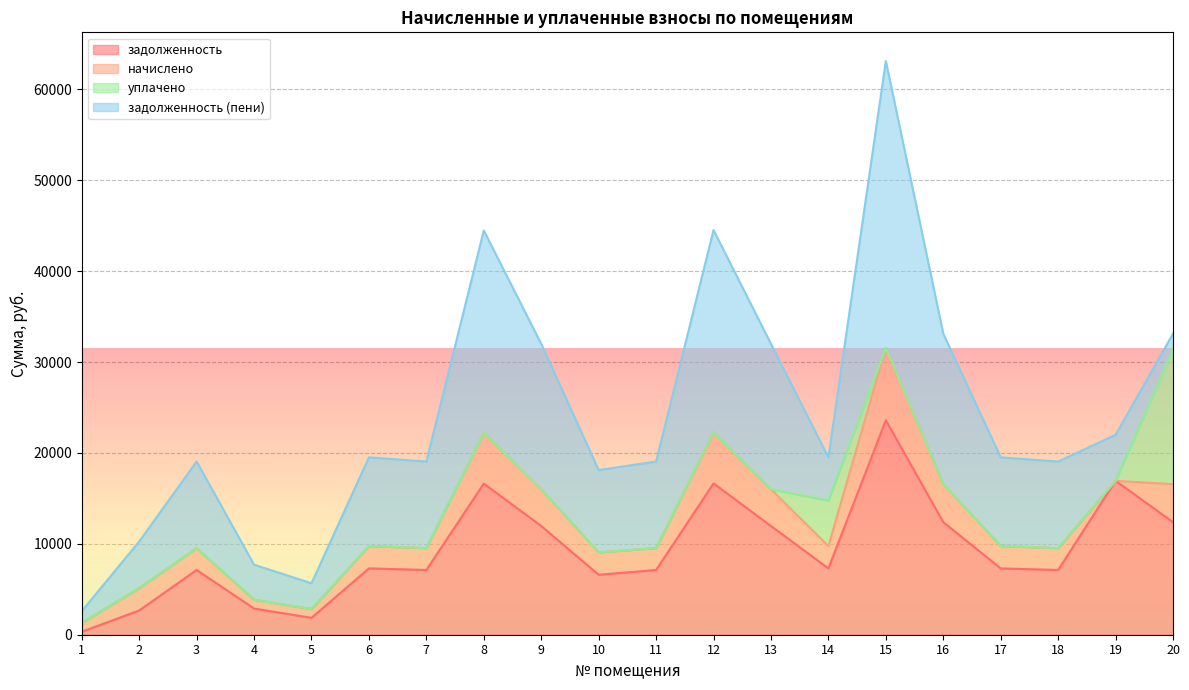

At which category is the sum across all series the highest?

15